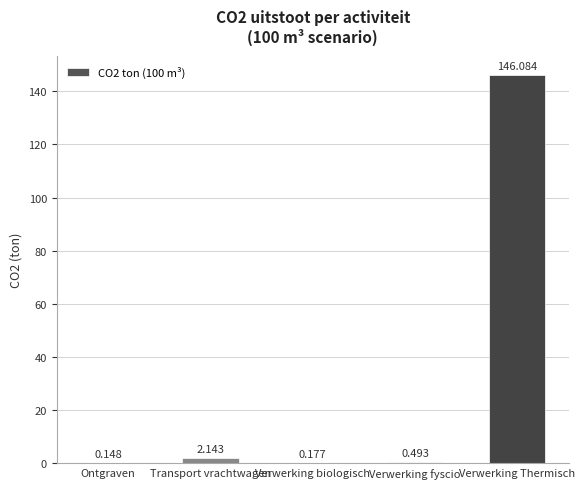

What is the maximum value shown in the chart?

146.1